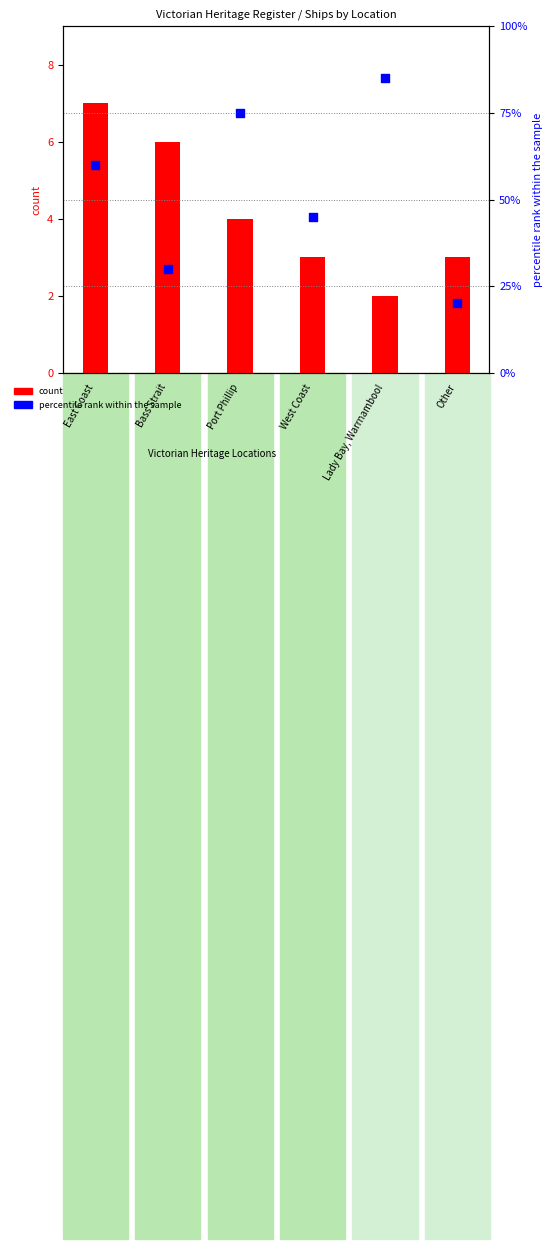

At how many categories does at least one series exceed 84?

1